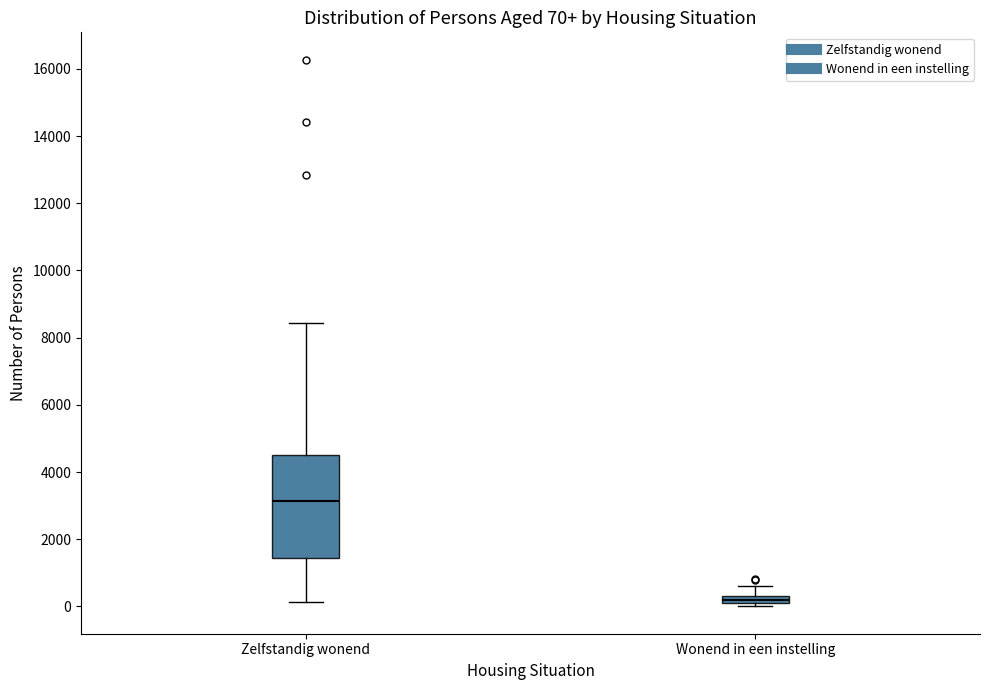

Comparing the boxes themselves (not the whiskers), which one is the tallest?

Zelfstandig wonend